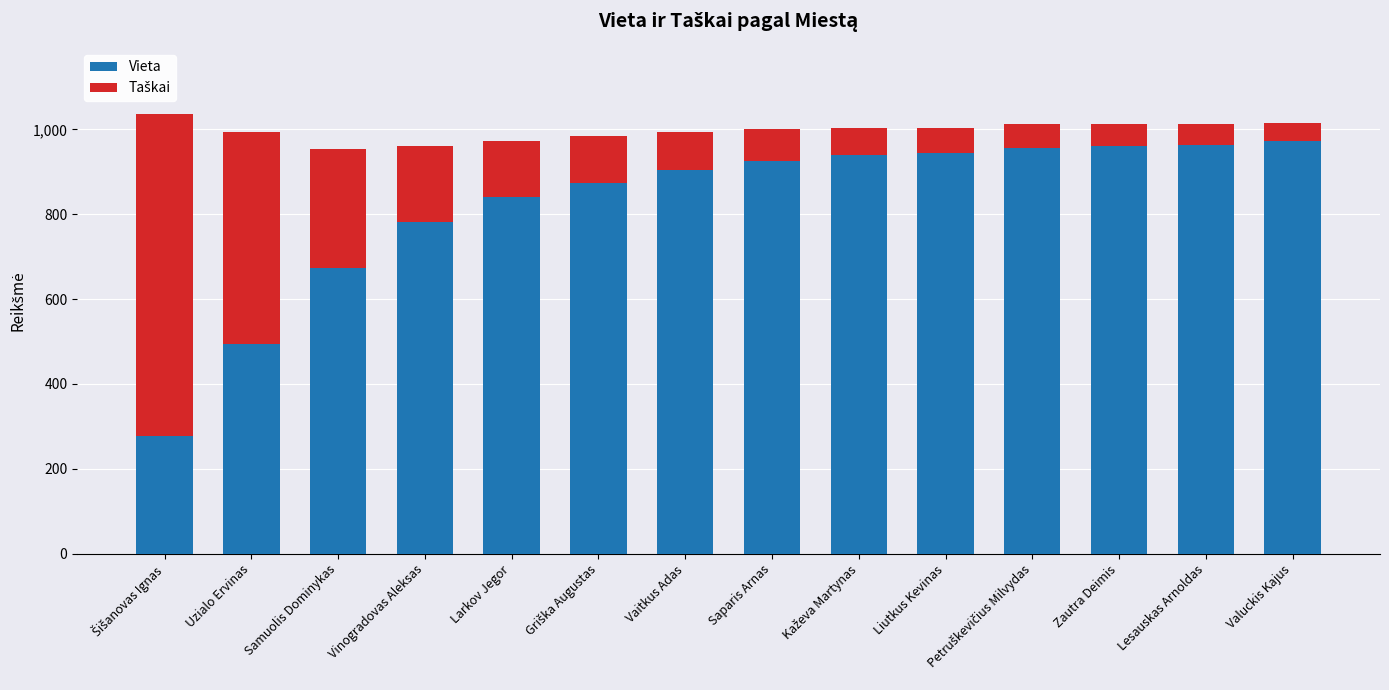

Is it true that Vieta equals 561 at Saparis Arnas?

False